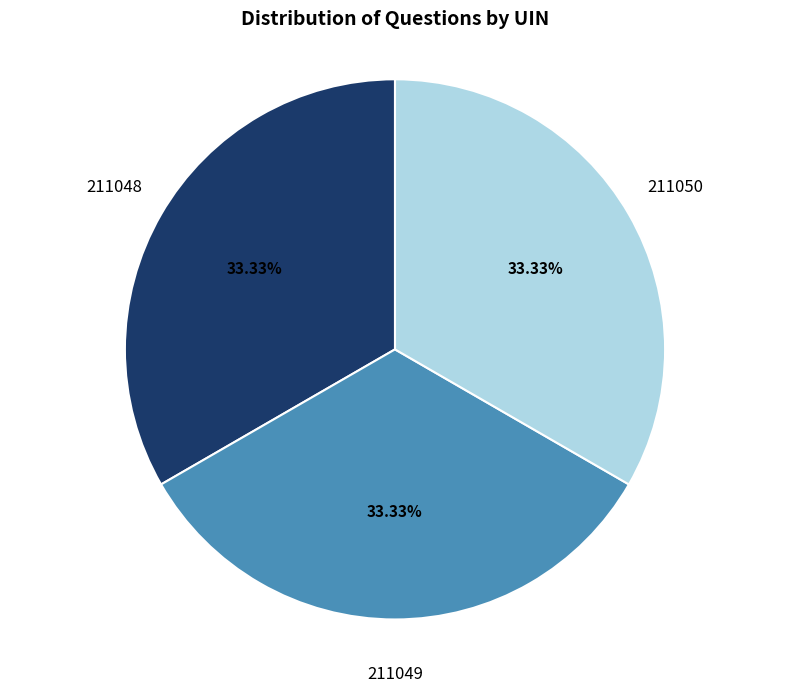

What is the ratio of the value at 211048 to the value at 211049?

1.0